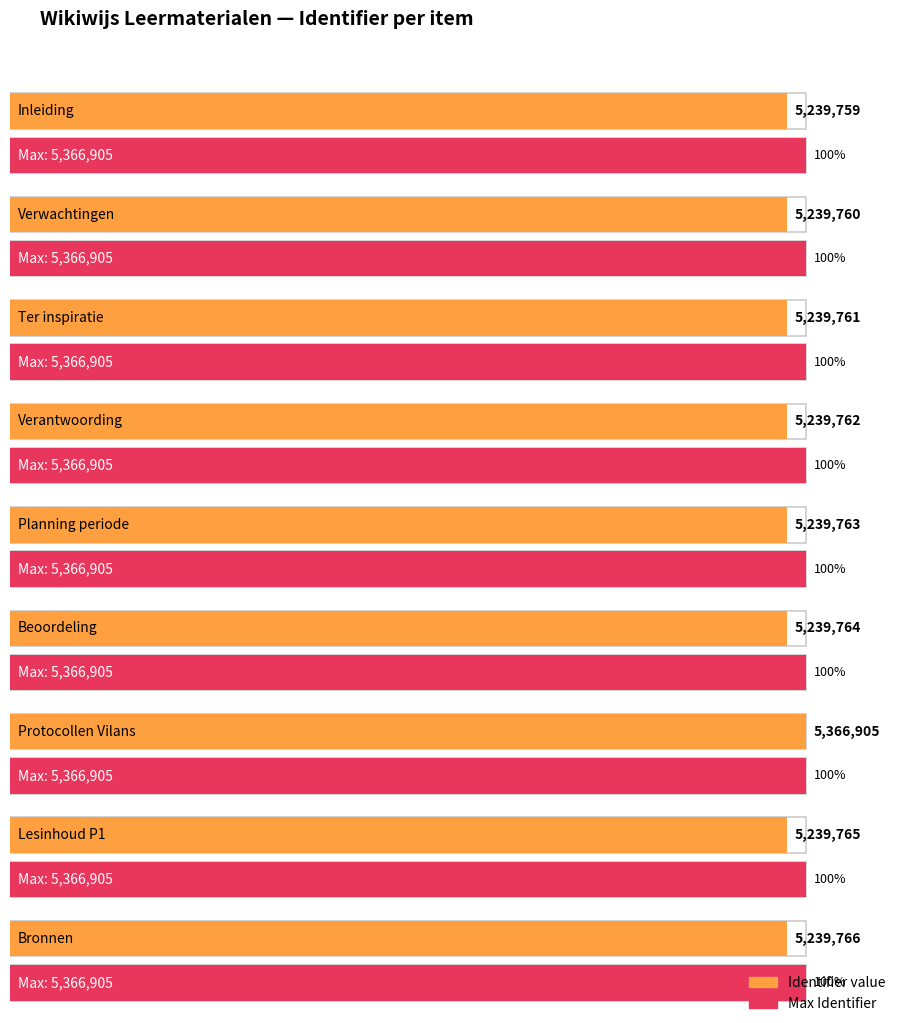

List the labels in order of value, smallest first.

Inleiding, Verwachtingen, Ter inspiratie, Verantwoording, Planning periode, Beoordeling, Lesinhoud P1, Bronnen, Protocollen Vilans